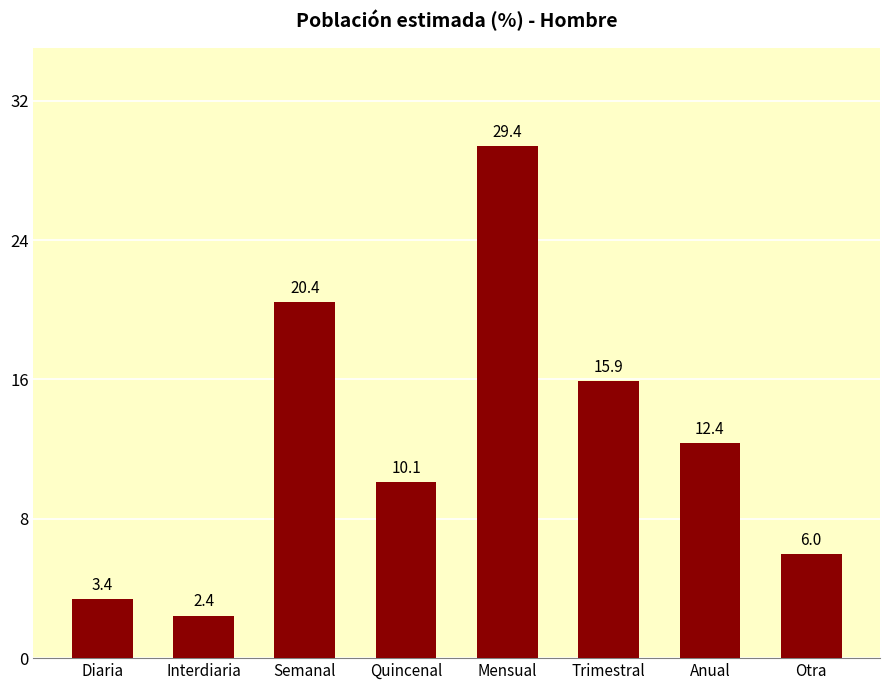

What is the average value?

12.5